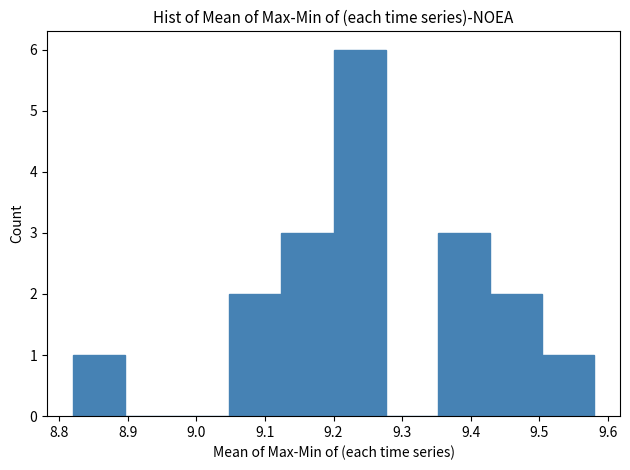

Reading left to right, transcribe this chart: for each bar, give the range it covers on the x-axis and its height. Neither the bar edges nor the heights are printed on the chart, so give them approximately, as read against the axes.

8.820 to 8.896: 1
8.896 to 8.972: 0
8.972 to 9.048: 0
9.048 to 9.124: 2
9.124 to 9.200: 3
9.200 to 9.276: 6
9.276 to 9.352: 0
9.352 to 9.428: 3
9.428 to 9.504: 2
9.504 to 9.580: 1